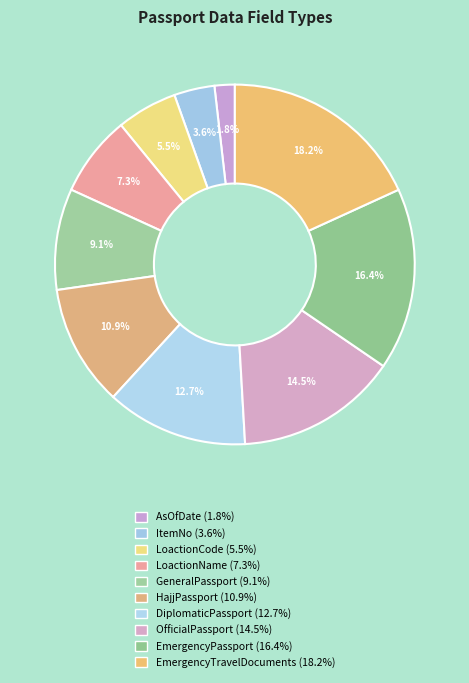

Is it true that AsOfDate is 2% of the pie?

True